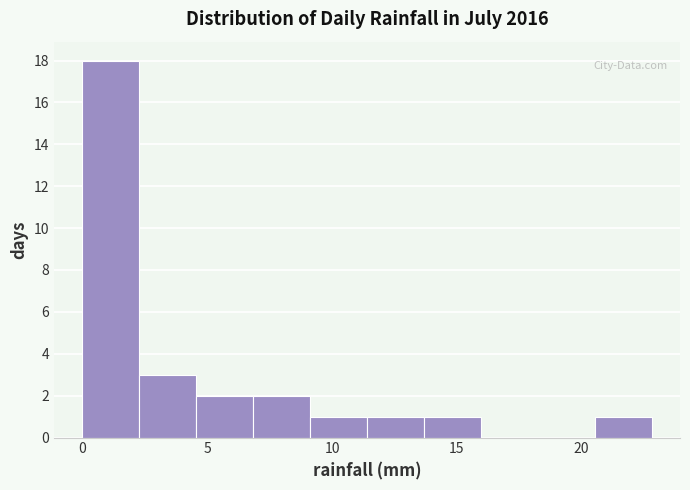

Over which range of the x-axis is the bar tallest?

0.0 to 2.5